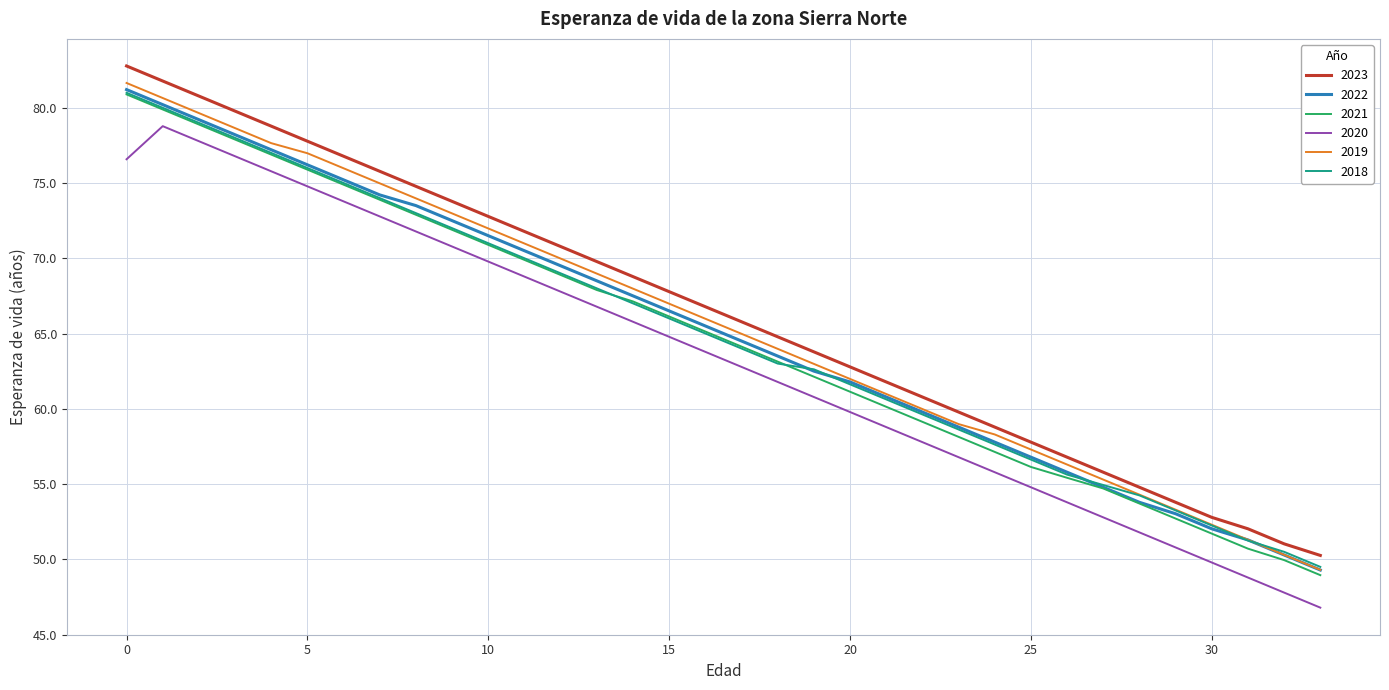

What is the average value of the 2018 series?

64.9